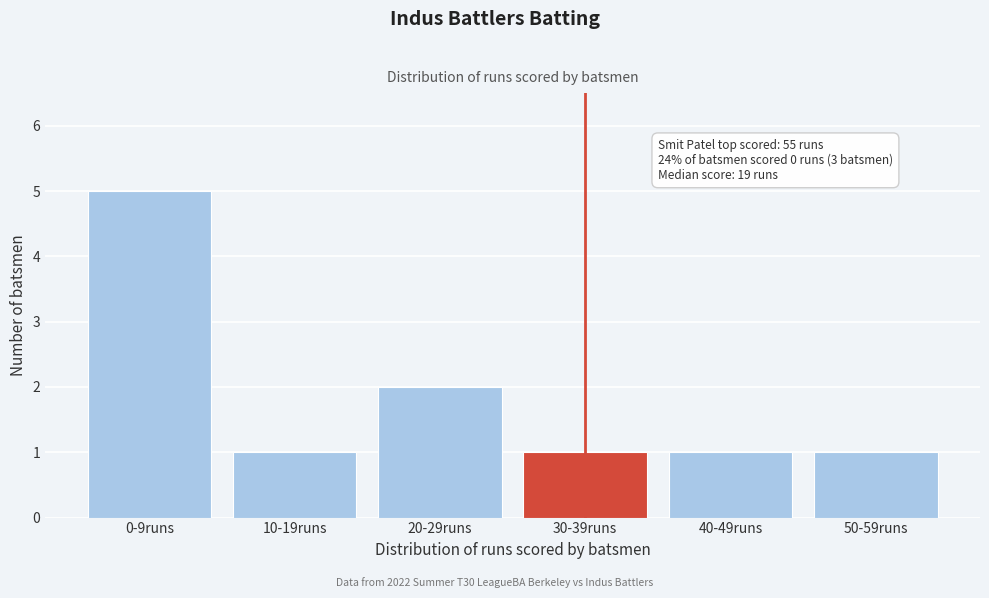

Reading right to left, what are all the values shown in this chart?

50-59runs=1	40-49runs=1	30-39runs=1	20-29runs=2	10-19runs=1	0-9runs=5